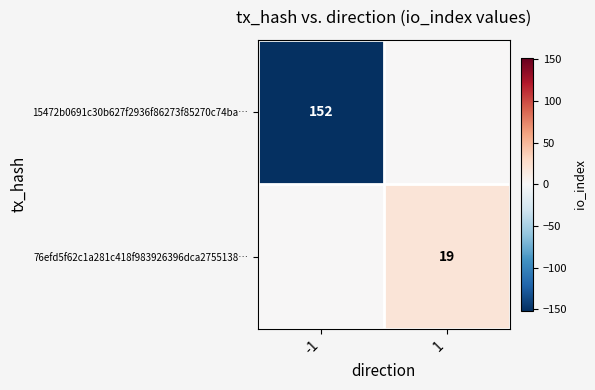

Is it true that 76efd5f62c1a281c418f983926396dca2755138… equals 19 at 1?

True